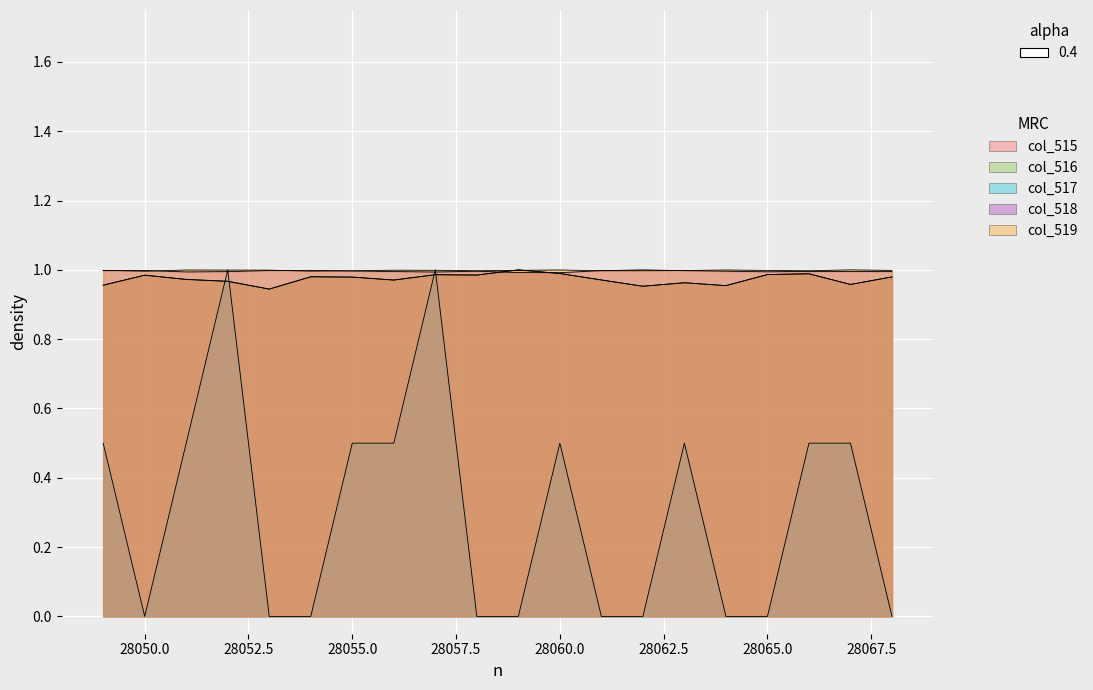

Which series has the largest total across all categories?

col_519